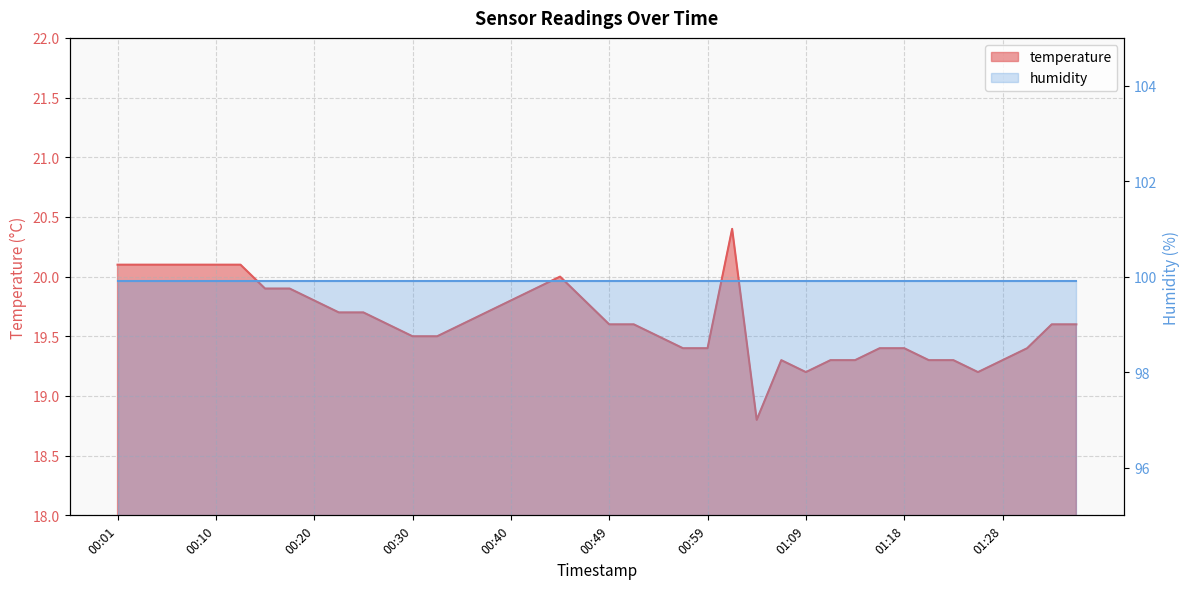

What is the label of the 22nd point from the left?

00:52